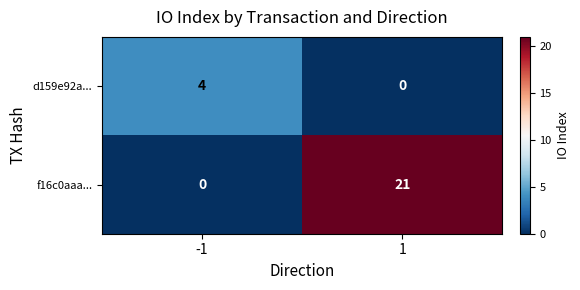

The f16c0aaa... series shows 15 at 1. True or false?

False